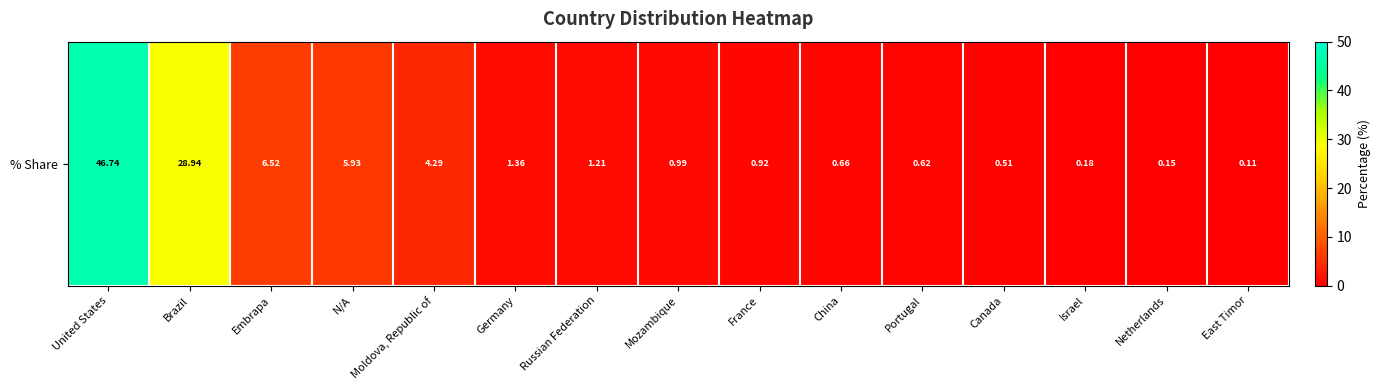

Read the value at Germany.

1.4